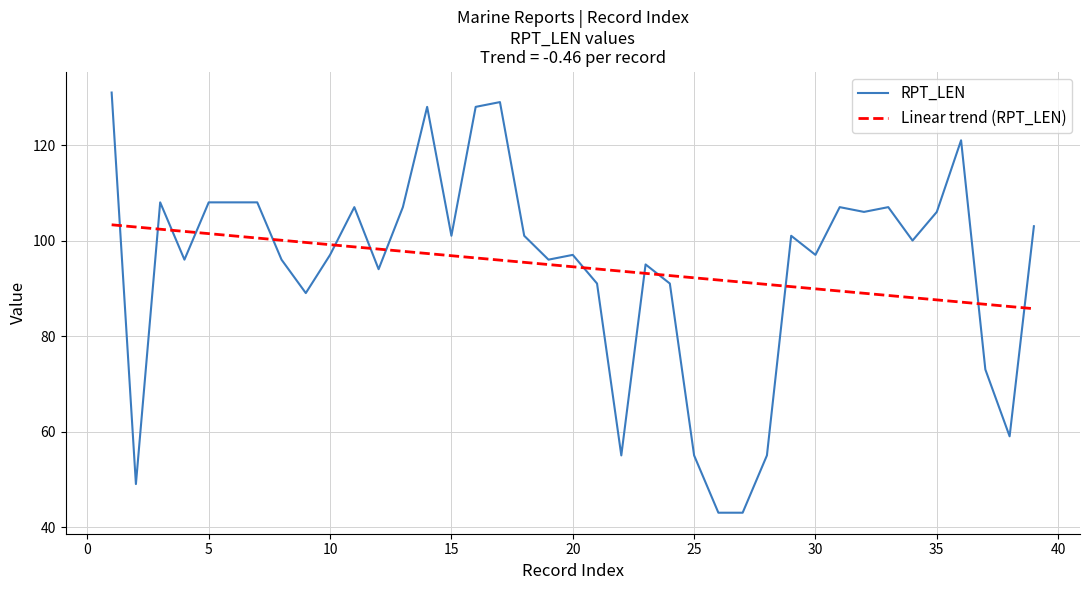

True or false: RPT_LEN and Linear trend (RPT_LEN) cross at least once.

True